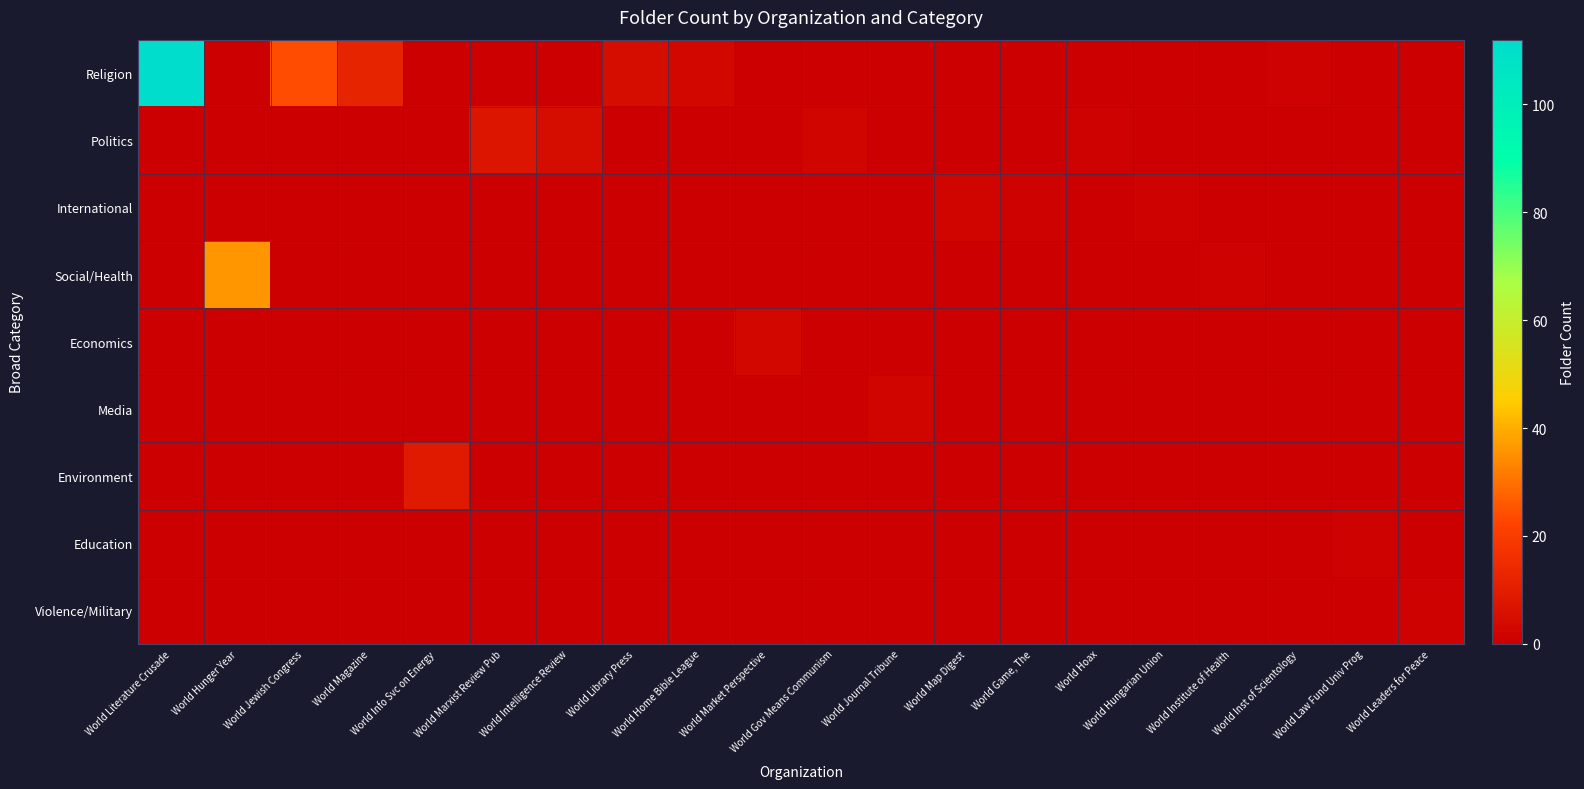

Between World Hunger Year and World Market Perspective, which series saw the biggest shift?

Social/Health